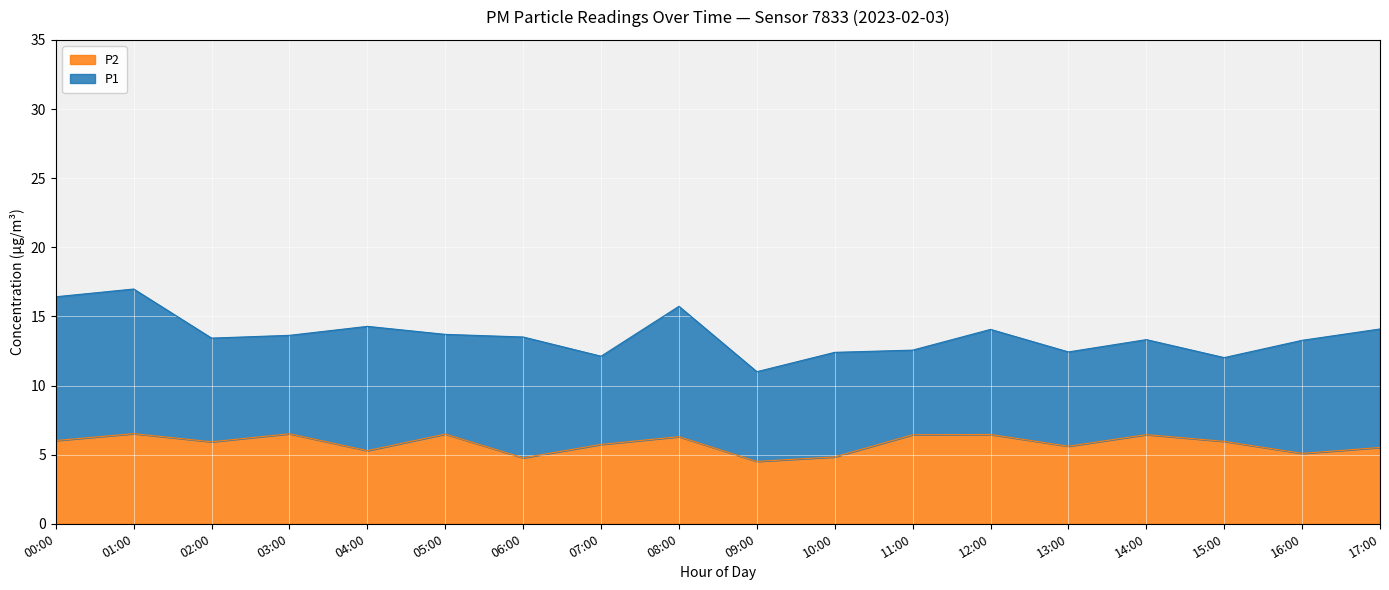

What is the label of the 17th point from the left?

16:00